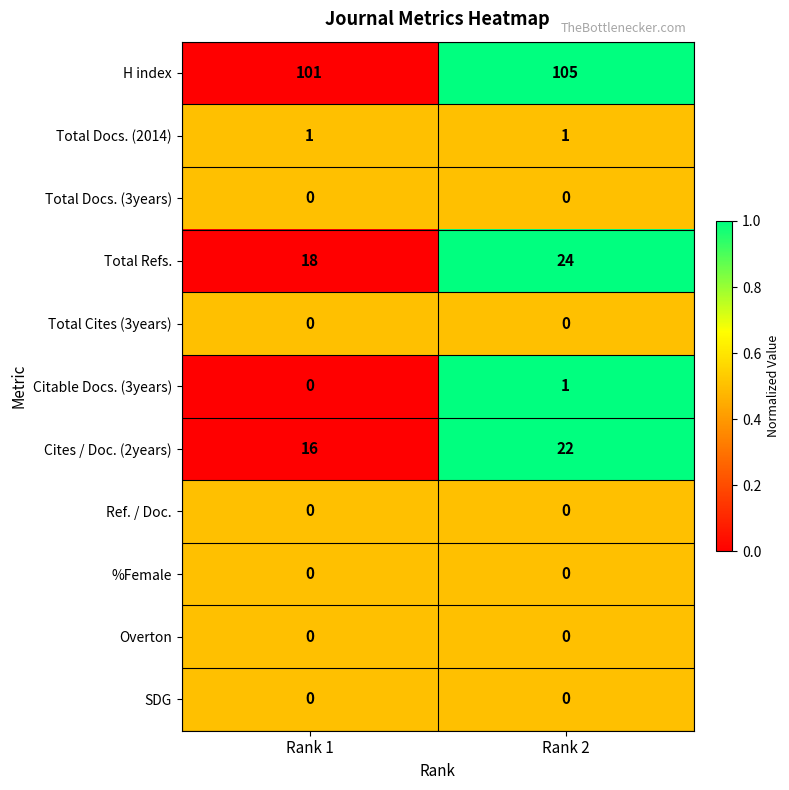

Which series has the largest total across all categories?

H index